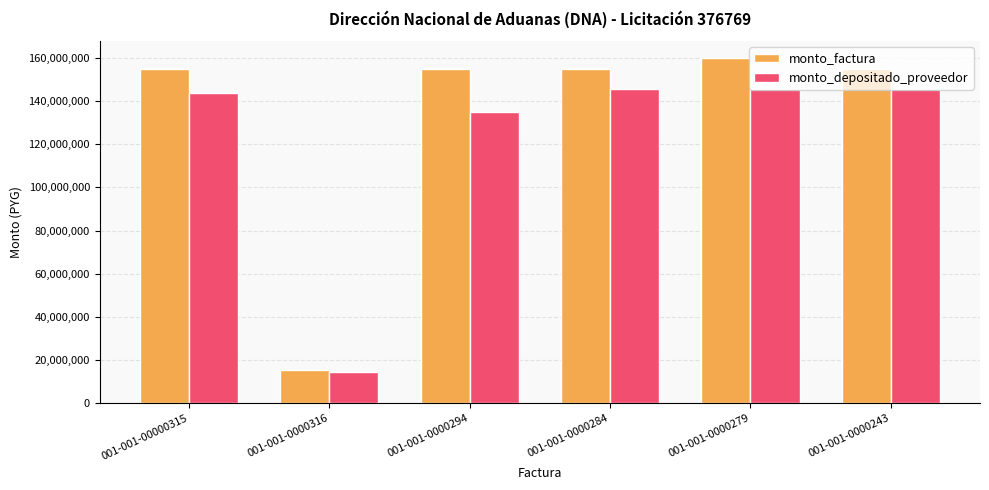

The value of monto_factura at 001-001-00000315 is 154800000. True or false?

True